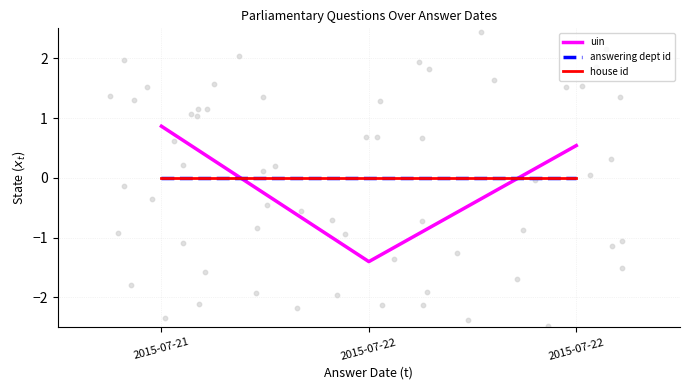

Which series contains the lowest Y value?

uin